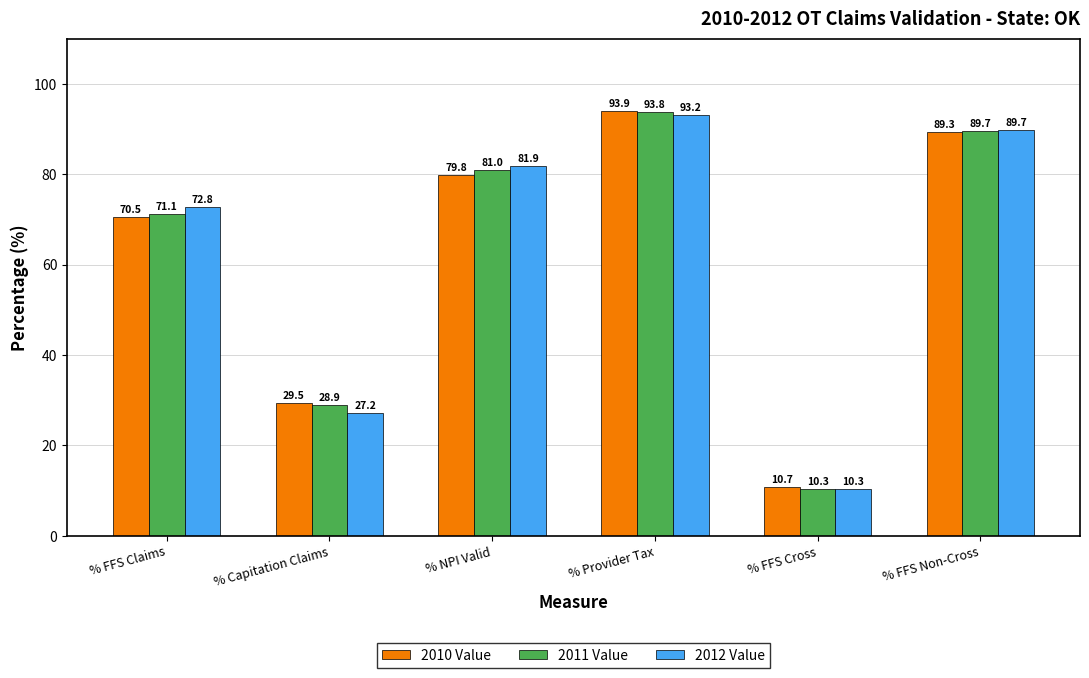

What is the label of the 5th bar from the left?

% FFS Cross